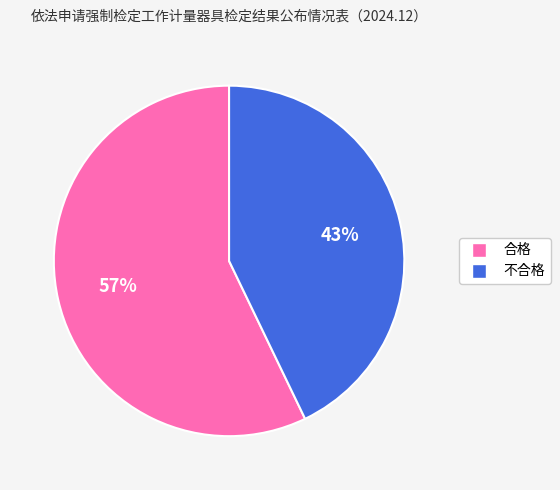

Do 不合格 and 合格 together represent more than half of the pie?

Yes